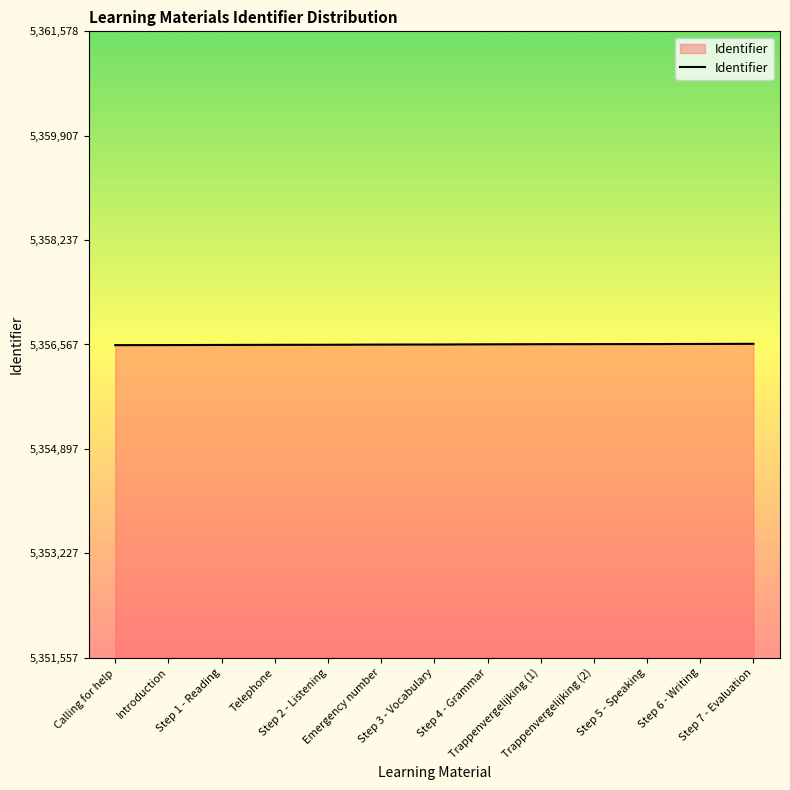

What is the minimum value shown in the chart?

5356557